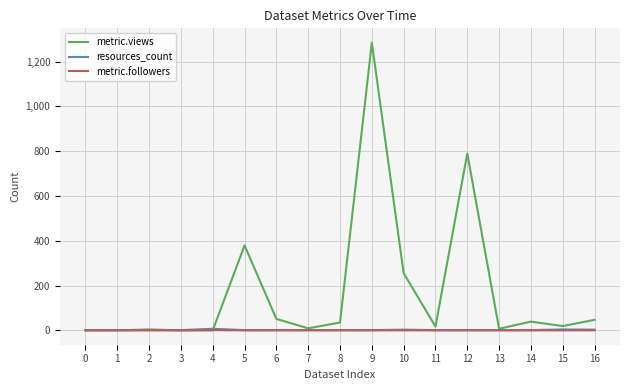

True or false: resources_count has more than 0 interior local peaks.

True